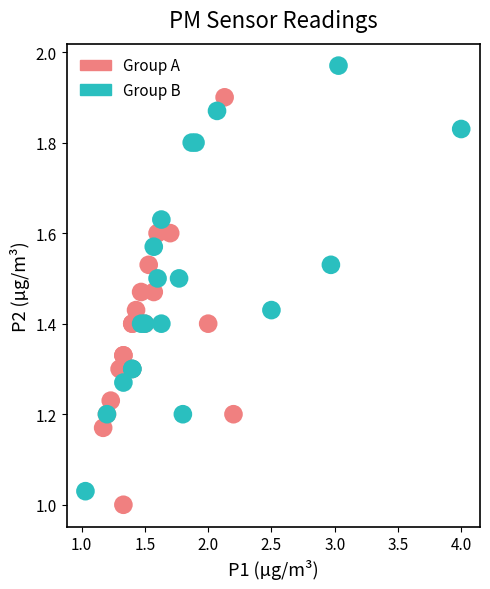

Which series contains the lowest Y value?

Group A